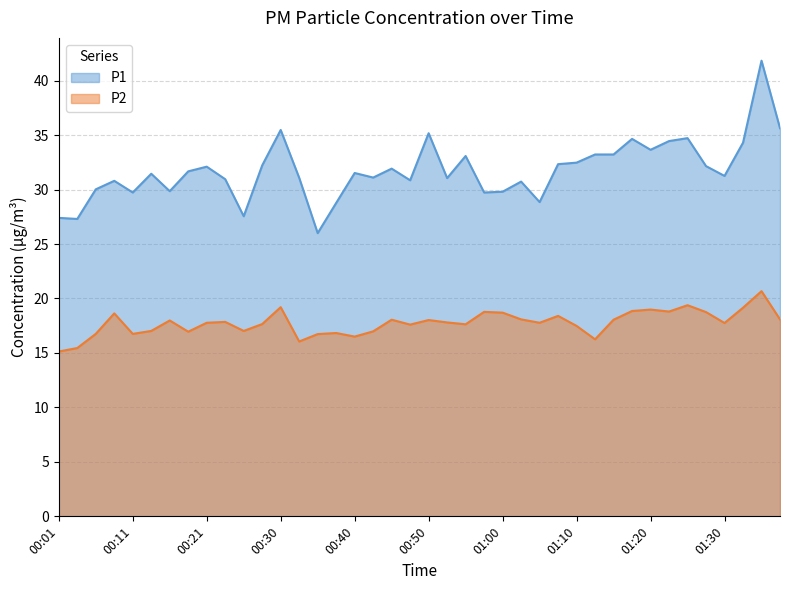

Where is the first local minimum for P1?

00:03